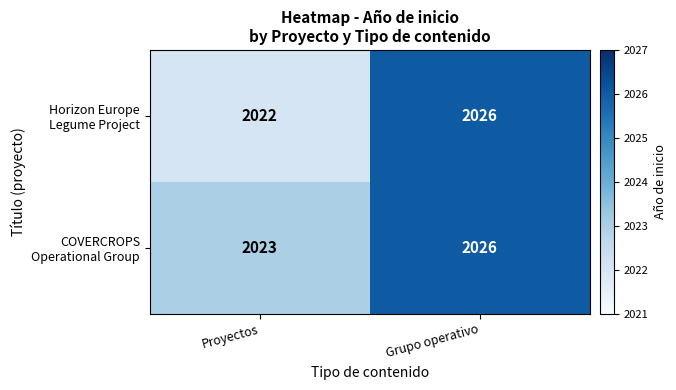

At which category does the chart reach its peak across all series?

Grupo operativo